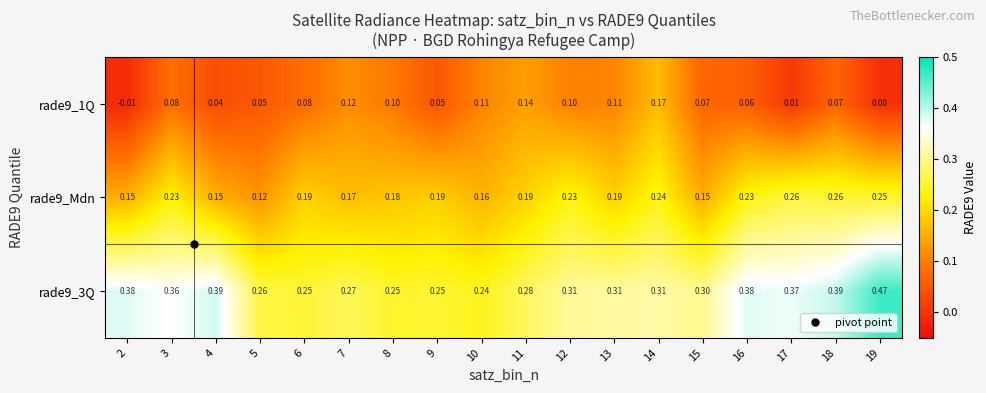

Is the value of rade9_Mdn at 11 greater than the value of rade9_3Q at 9?

No